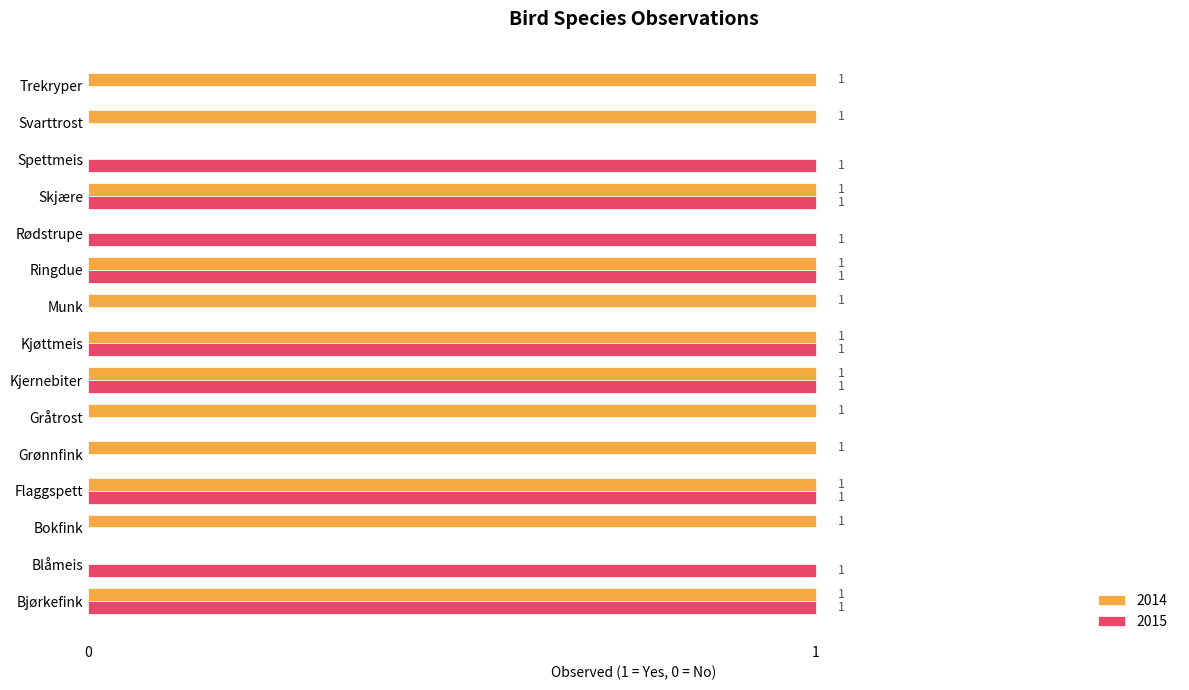

What are all the series names shown in the legend?

2014, 2015